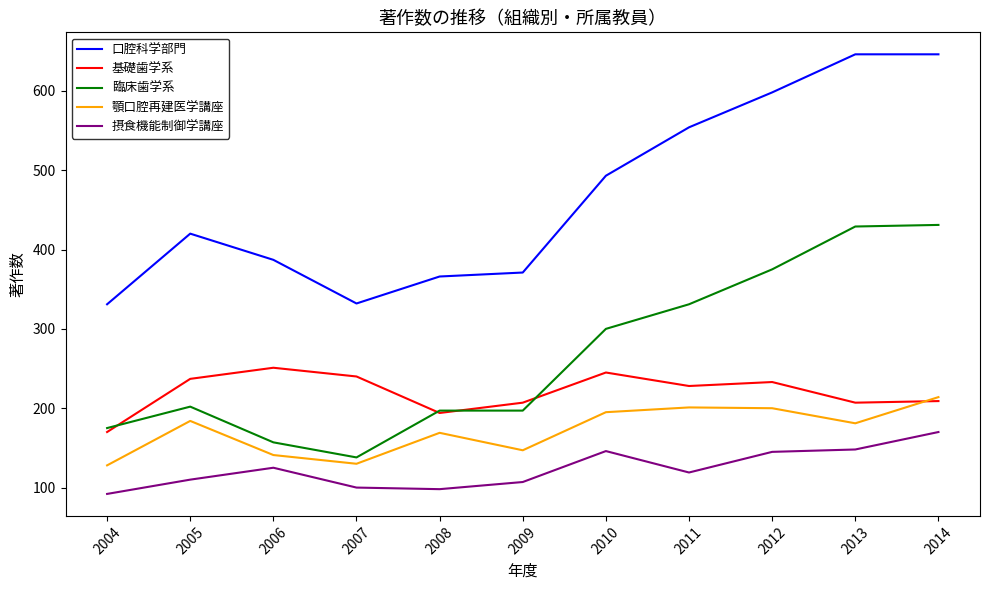

True or false: 基礎歯学系 and 摂食機能制御学講座 intersect in this chart.

False